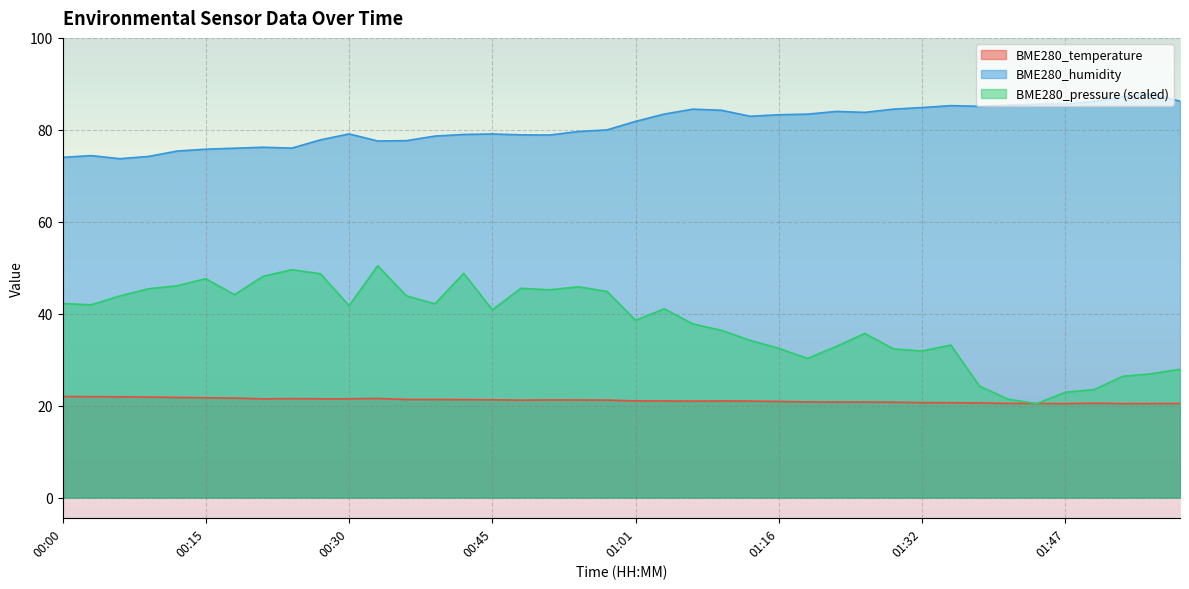

What position from the left is 01:32?

31